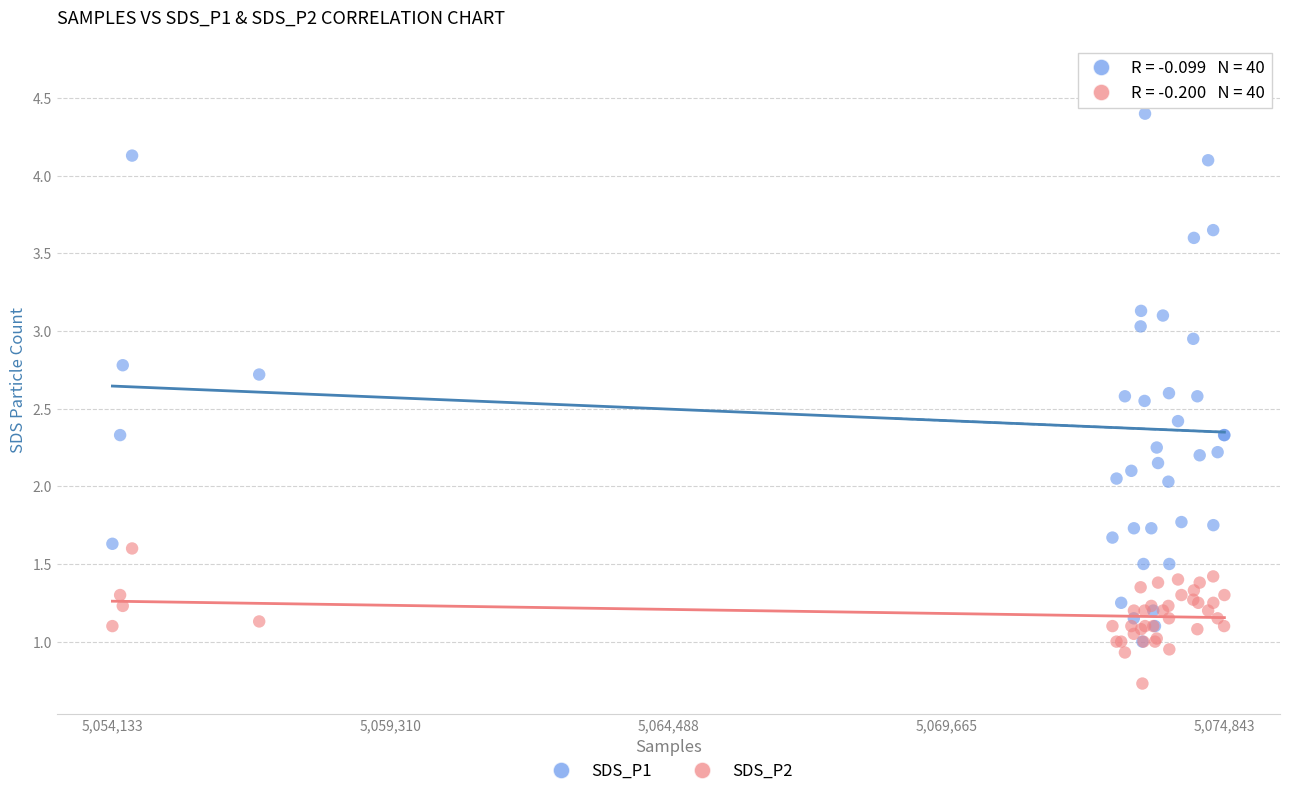

Which series reaches the maximum Y coordinate?

SDS_P1